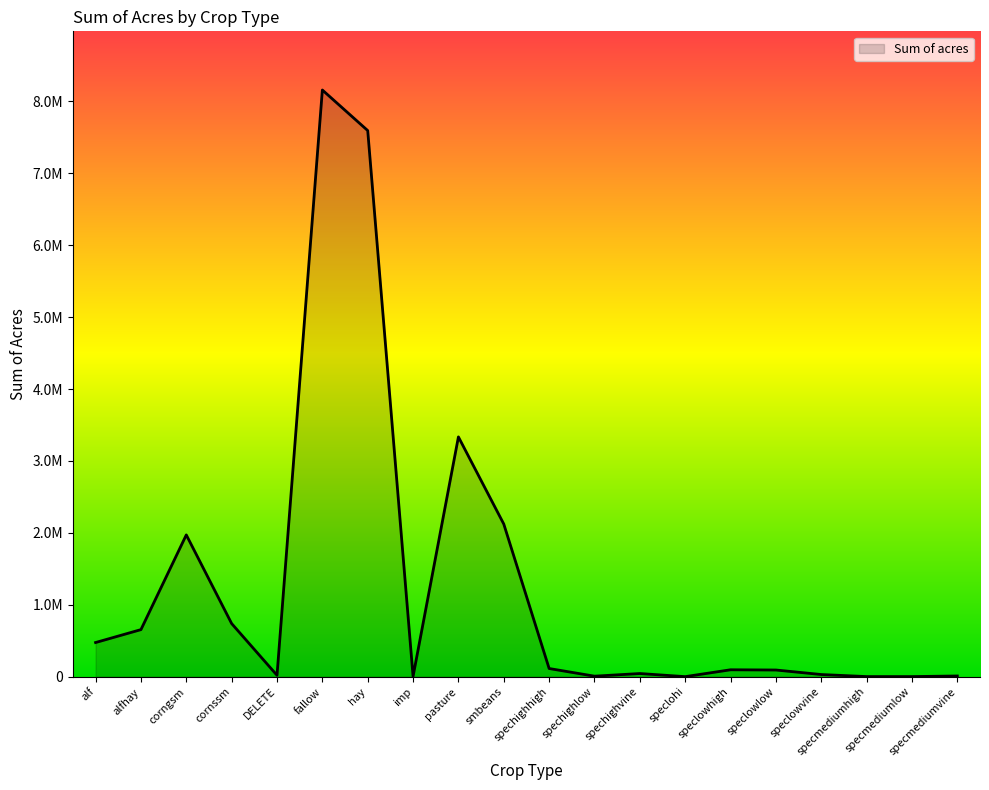

Reading left to right, extract all data points from this chart.

alf=474591.0	alfhay=654074.8	corngsm=1971292.7	cornssm=738268.2	DELETE=19145.8	fallow=8158044.1	hay=7593971.6	imp=4759.0	pasture=3333819.0	smbeans=2122070.0	spechighhigh=113199.5	spechighlow=6699.8	spechighvine=43421.0	speclohi=250.4	speclowhigh=95633.8	speclowlow=92473.6	speclowvine=29607.7	specmediumhigh=1096.1	specmediumlow=981.2	specmediumvine=9450.8